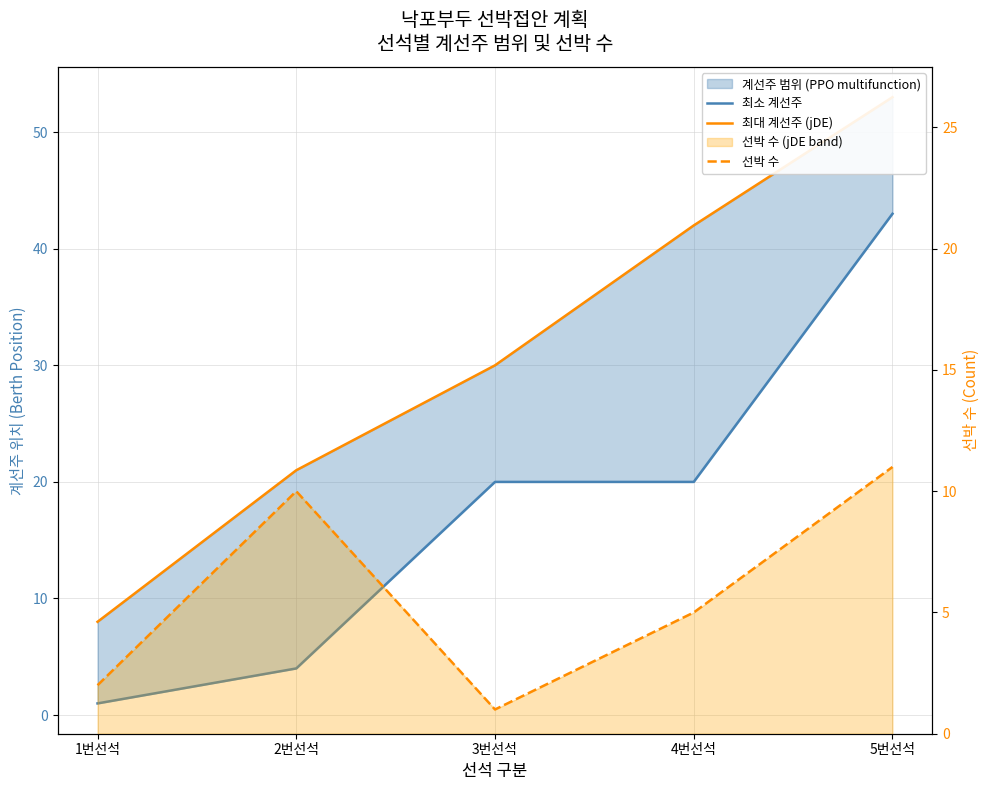

True or false: 선박 수 has a value of 5 at 4번선석.

True